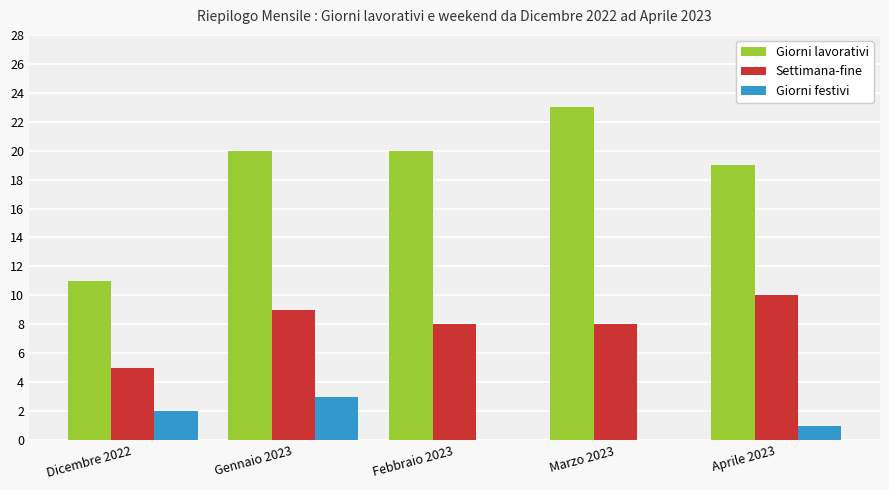

What are all the series names shown in the legend?

Giorni lavorativi, Settimana-fine, Giorni festivi